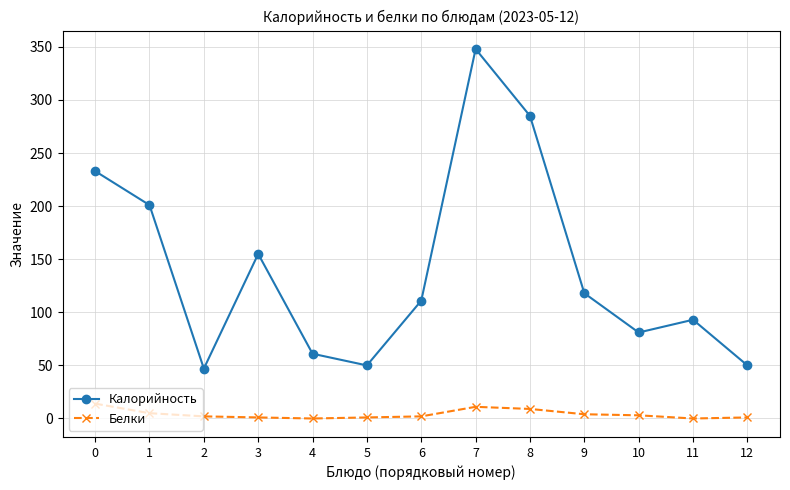

What are all the series names shown in the legend?

Калорийность, Белки